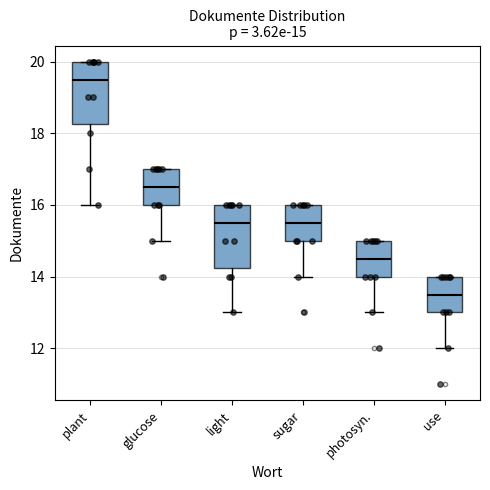

Which box has the highest median line?

plant